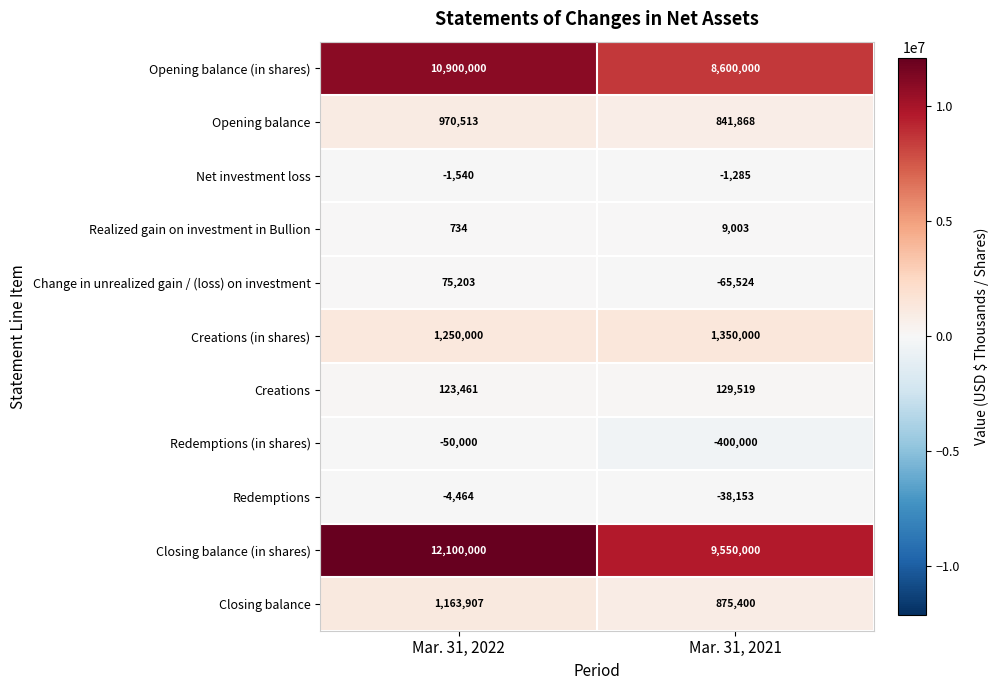

Which series has the largest range (max minus min)?

Closing balance (in shares)